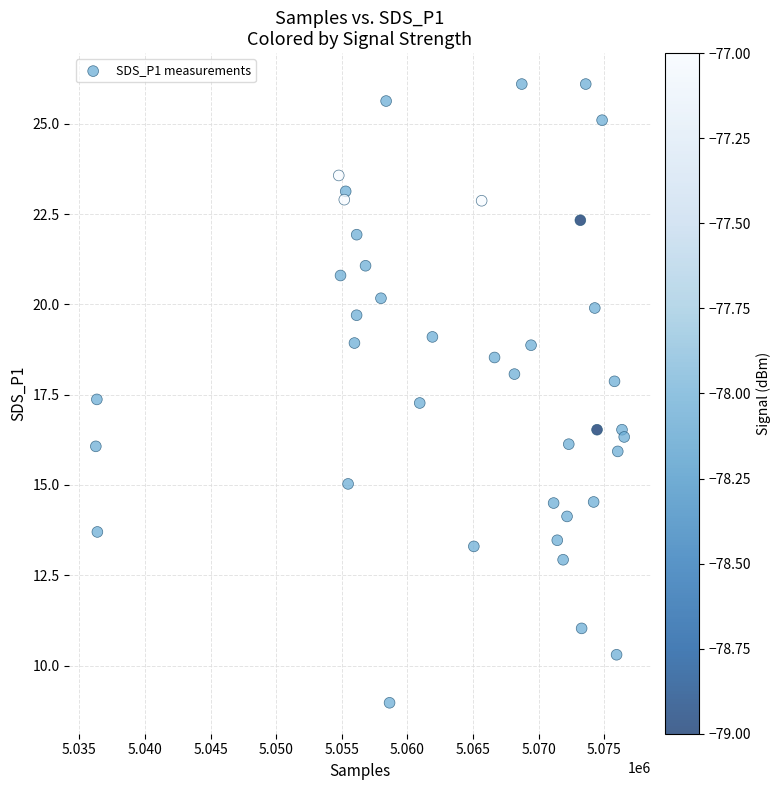

What is the range of Y values (max minus min)?

17.1